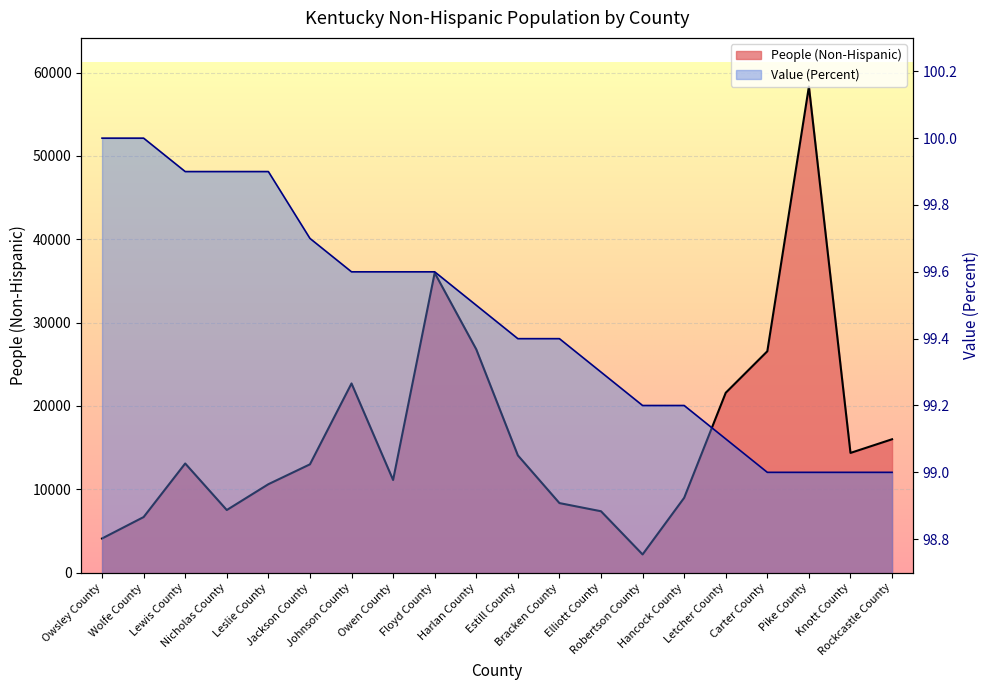

How many lines are shown in the chart?

2